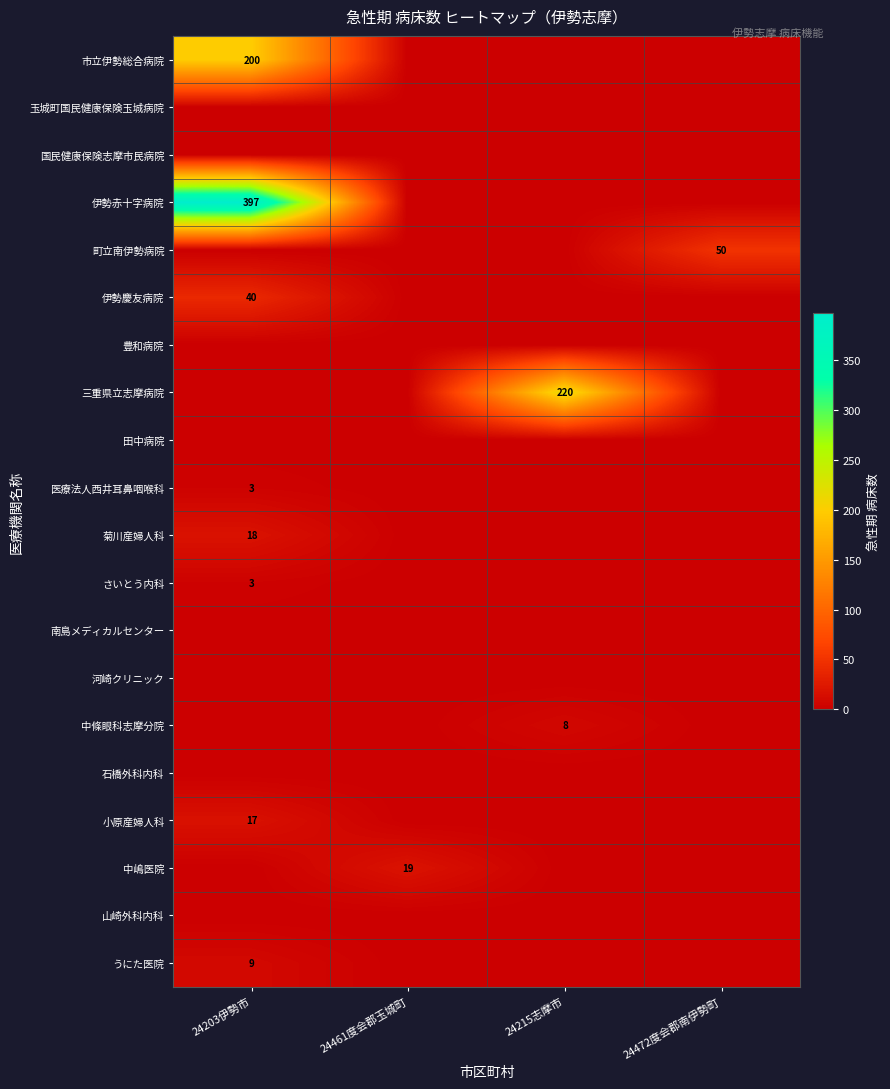

At how many categories does at least one series exceed 227?

1